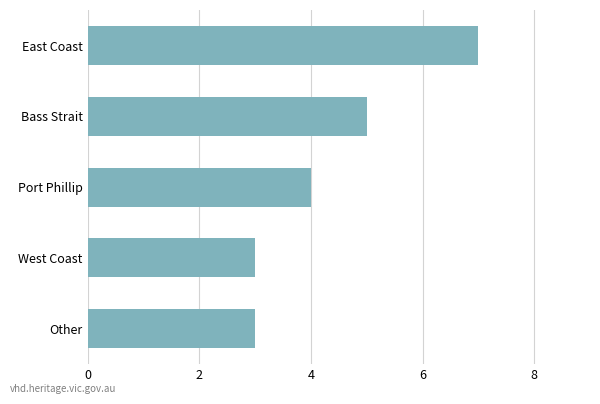

Which category has the highest value across all series?

East Coast